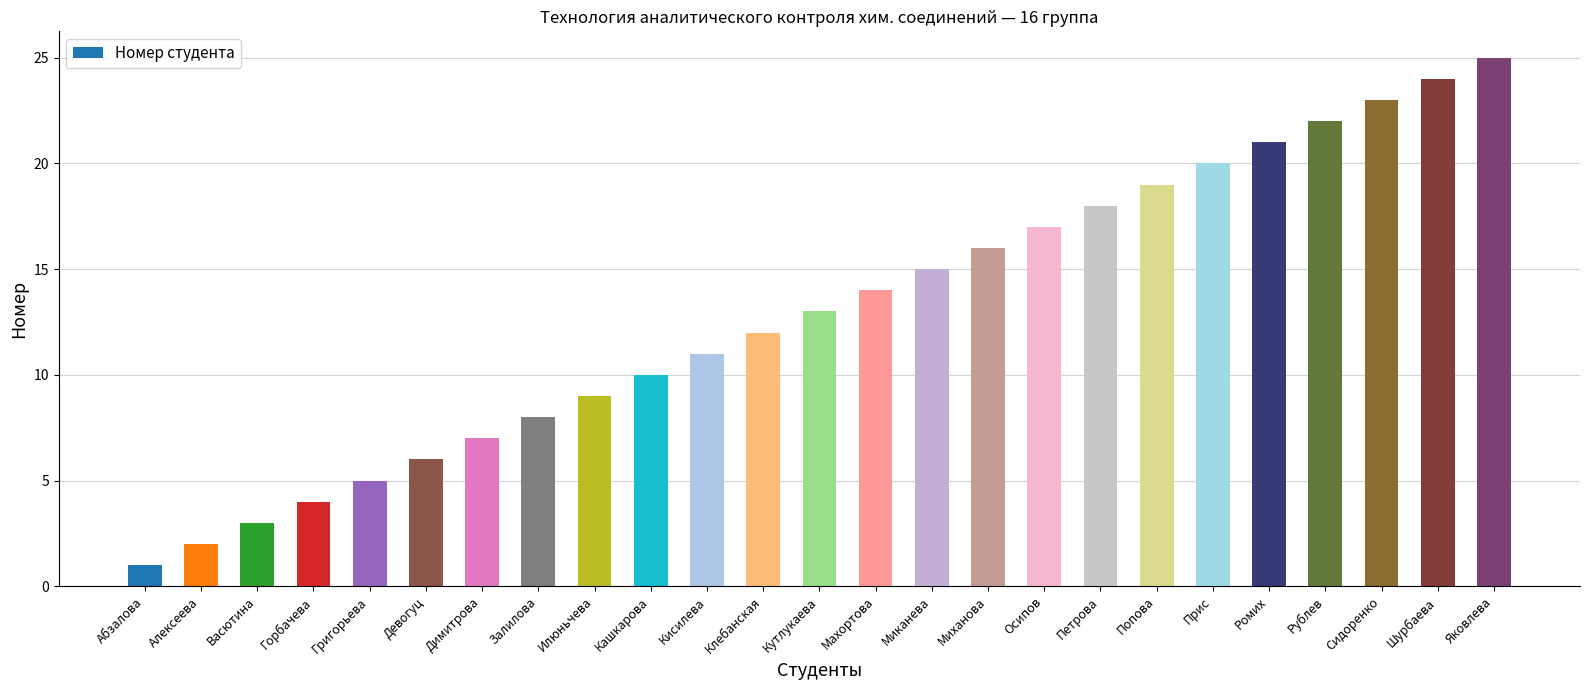

Is it true that the value at Шурбаева is 5?

False